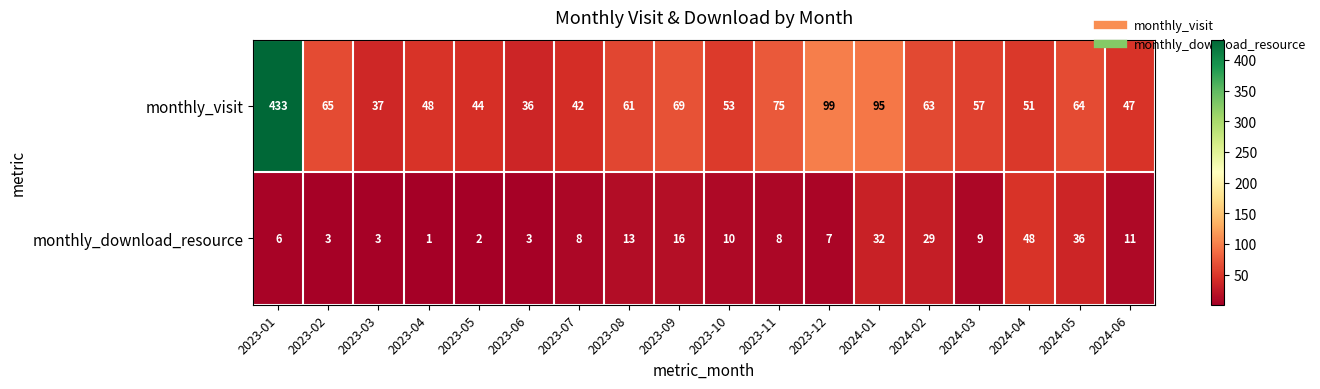

At which label does monthly_visit first exceed 61?

2023-01